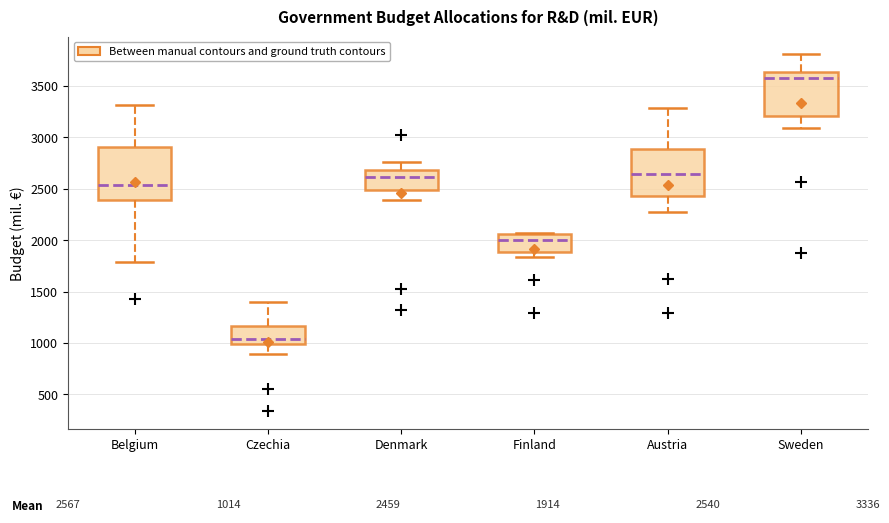

Which box's median line is the lowest?

Czechia